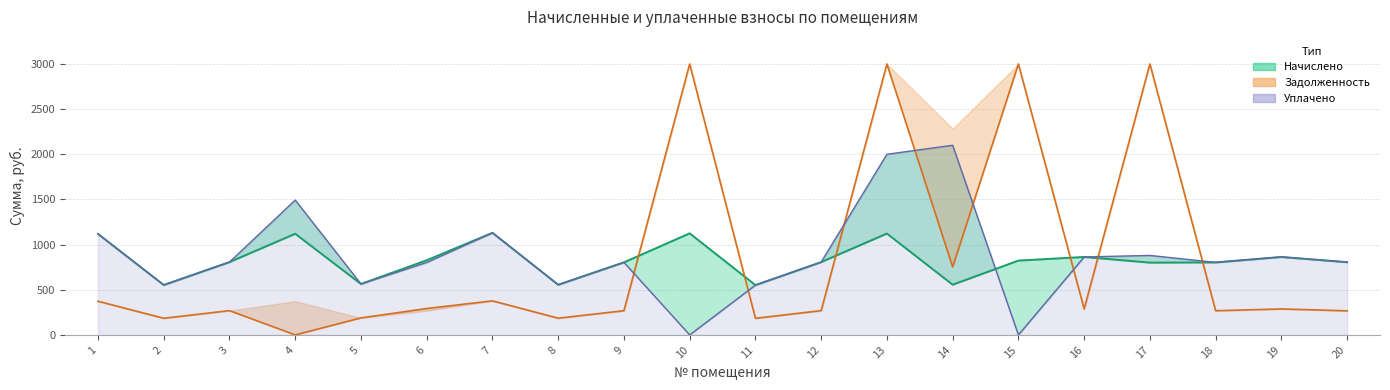

List the labels in order of uplacheno value, smallest first.

10, 15, 11, 2, 8, 5, 6, 18, 9, 3, 12, 20, 16, 19, 17, 1, 7, 4, 13, 14